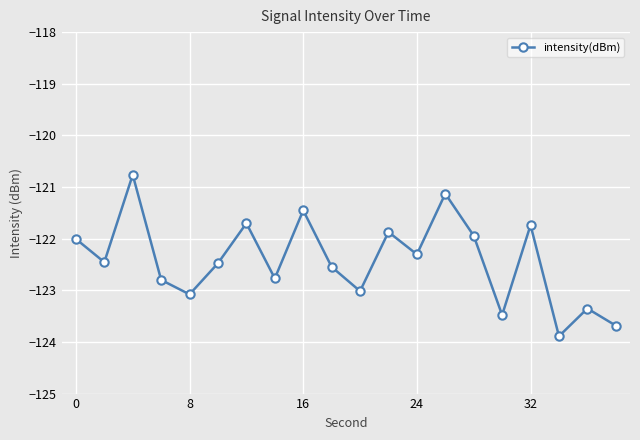

How many lines are shown in the chart?

1